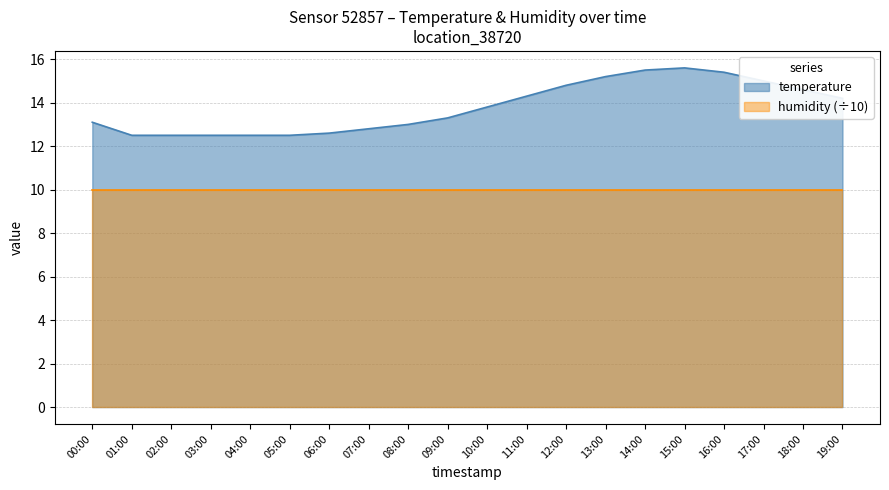

What is the change in value from 07:00 to 14:00?

+2.7